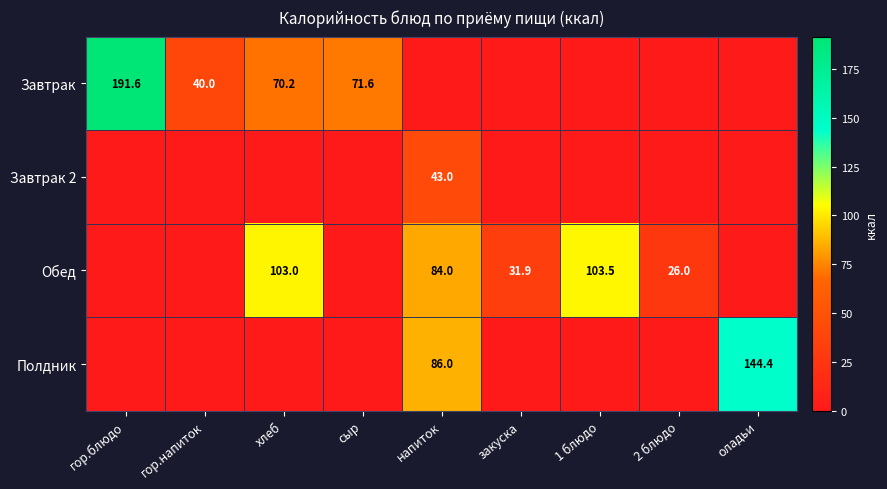

Is the value of Полдник at напиток greater than the value of Завтрак at сыр?

Yes